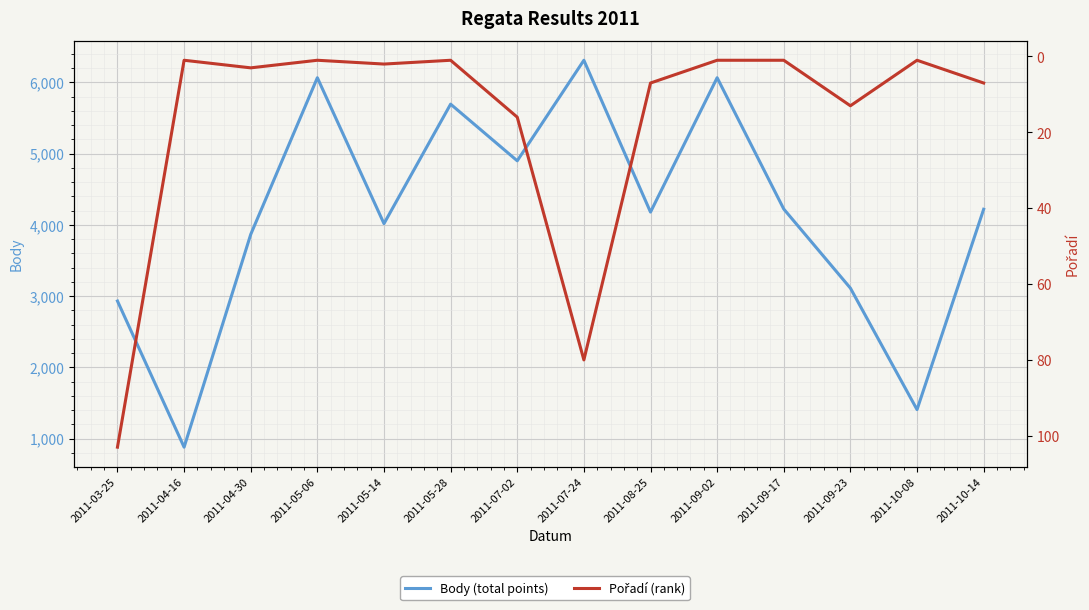

True or false: Pořadí (rank) and Body (total points) cross at least once.

False